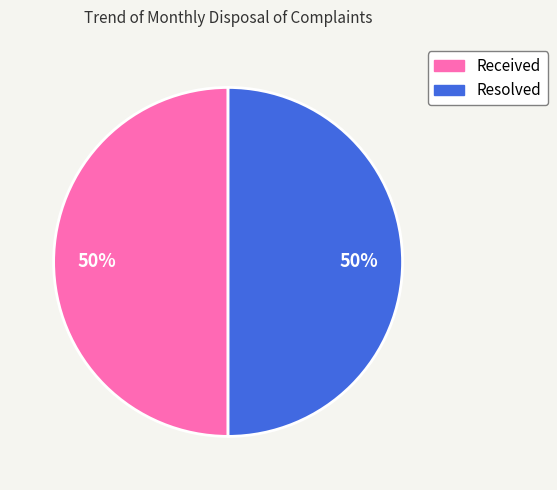

To the nearest percent, what is the average slice percentage?

50%